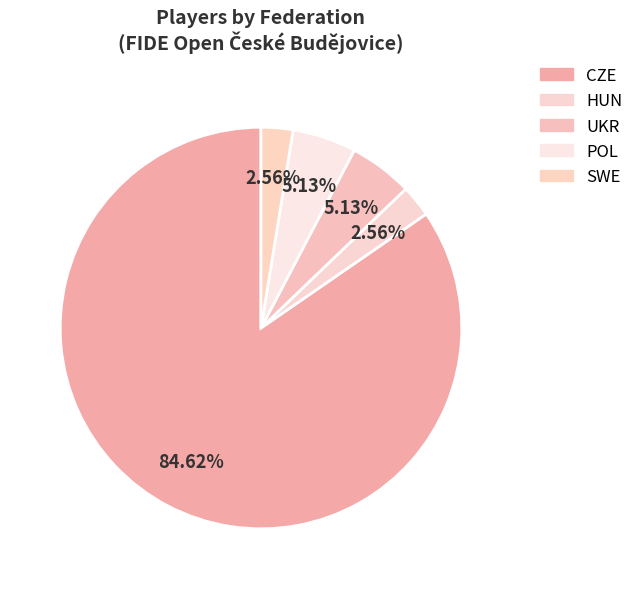

Which category has the biggest portion of the pie?

CZE